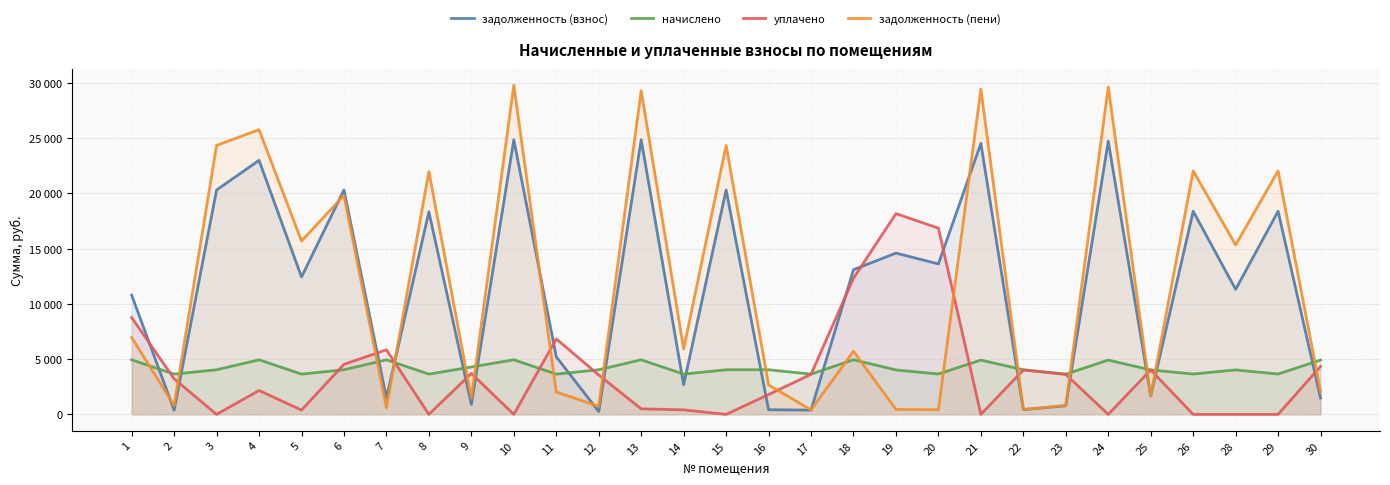

Between 9 and 24, which is larger?

24